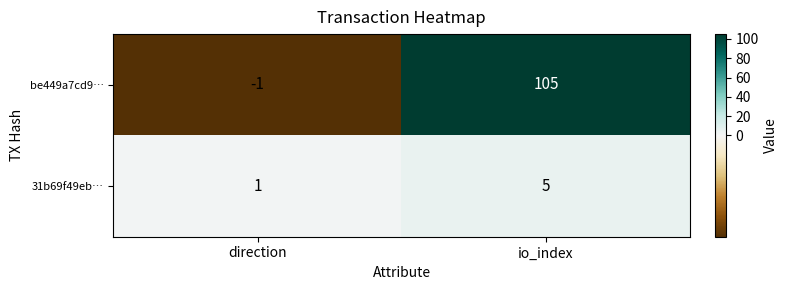

Which series has the largest total across all categories?

be449a7cd9…